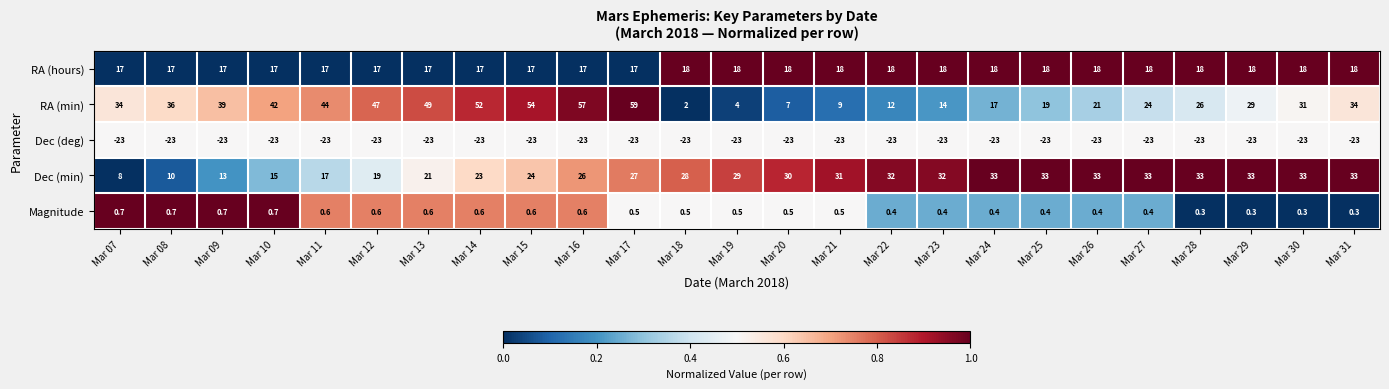

What is the spread (max minus min) of values at Mar 27?

56.0